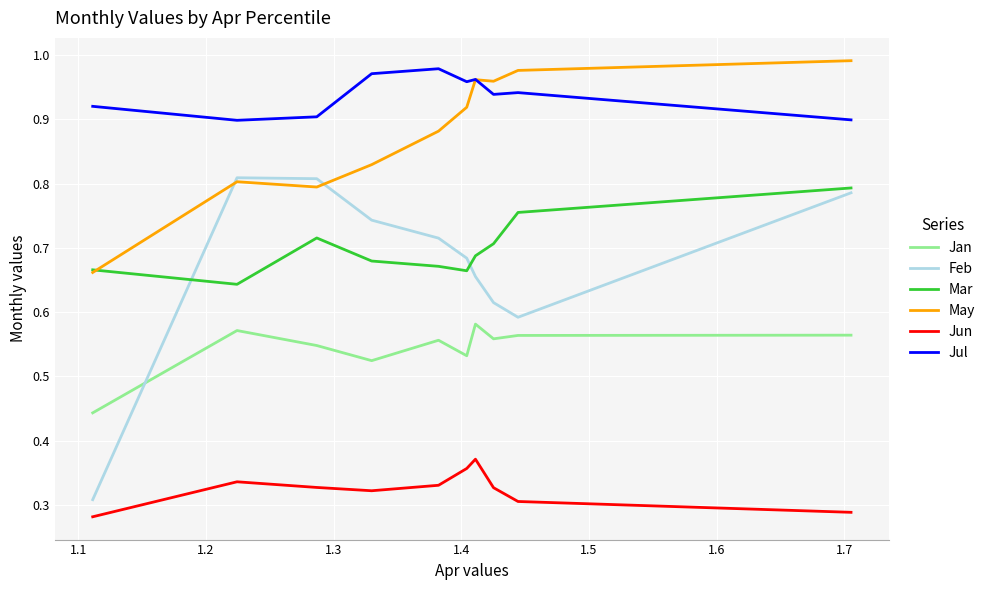

Does the chart have visible grid lines?

Yes